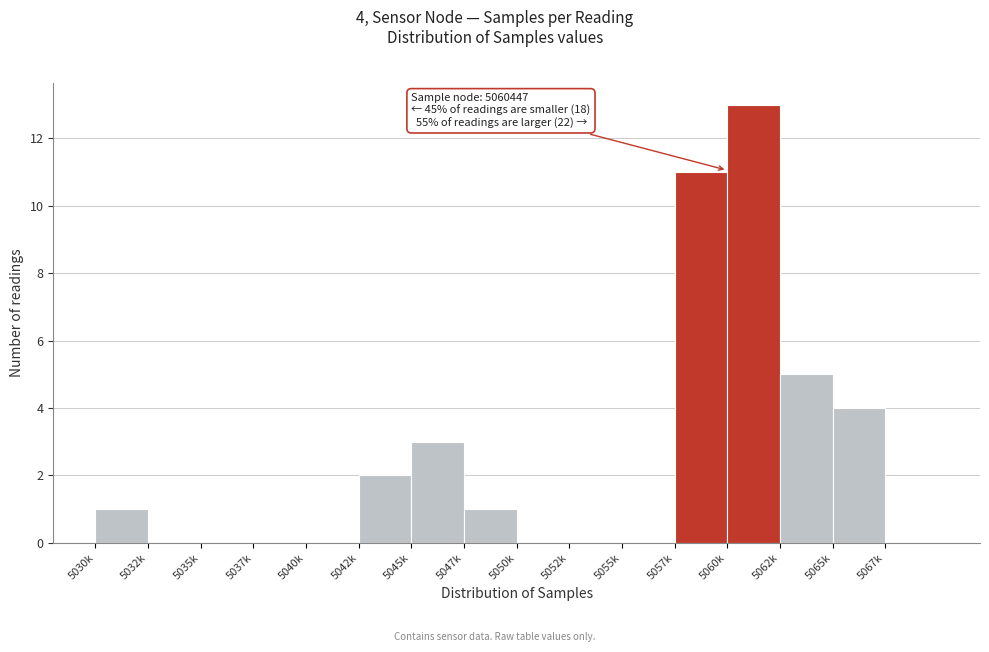

Reading right to left, what are all the values shown in this chart?

5067k=0	5065k=4	5062k=5	5060k=13	5057k=11	5055k=0	5052k=0	5050k=0	5047k=1	5045k=3	5042k=2	5040k=0	5037k=0	5035k=0	5032k=0	5030k=1